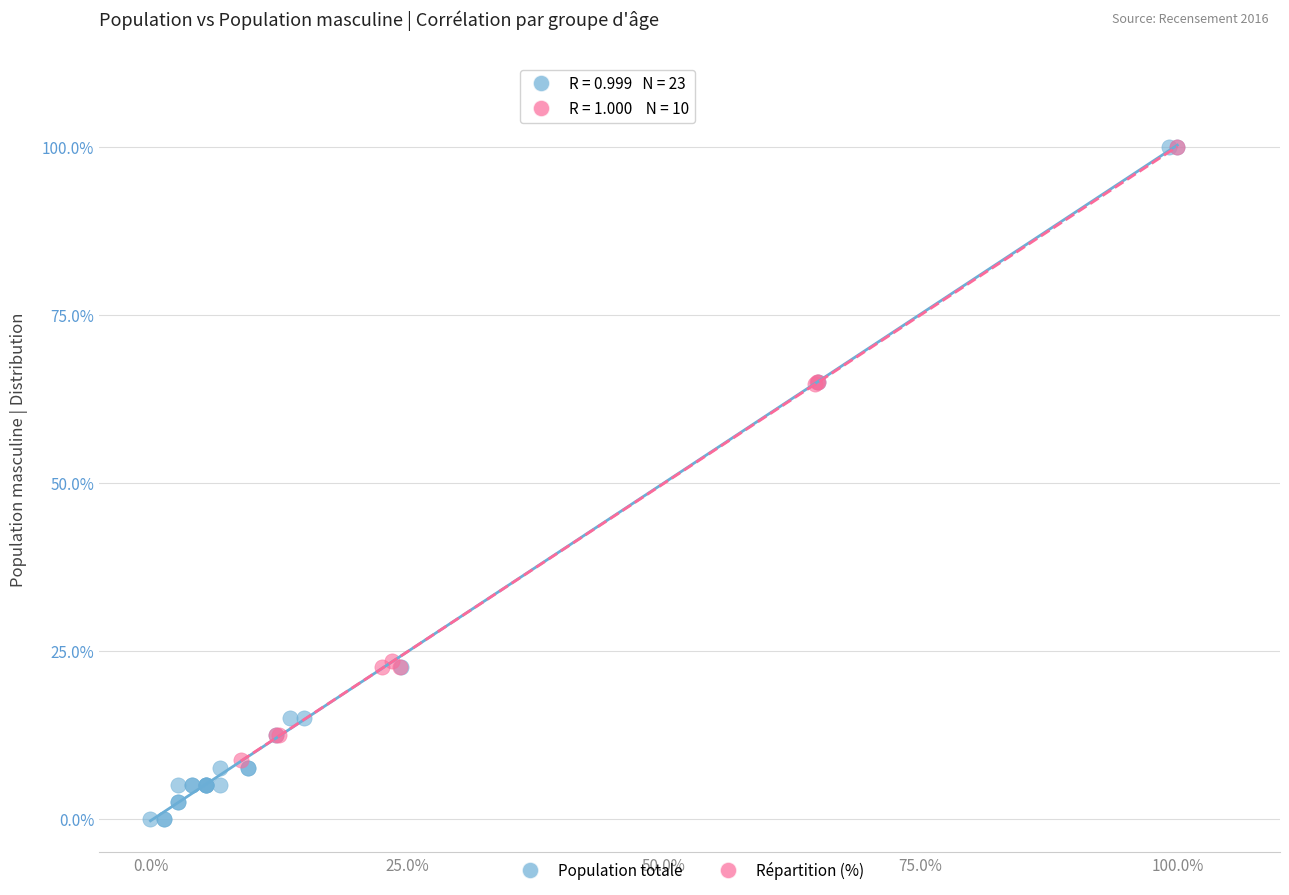

Which series reaches the minimum Y coordinate?

Population totale